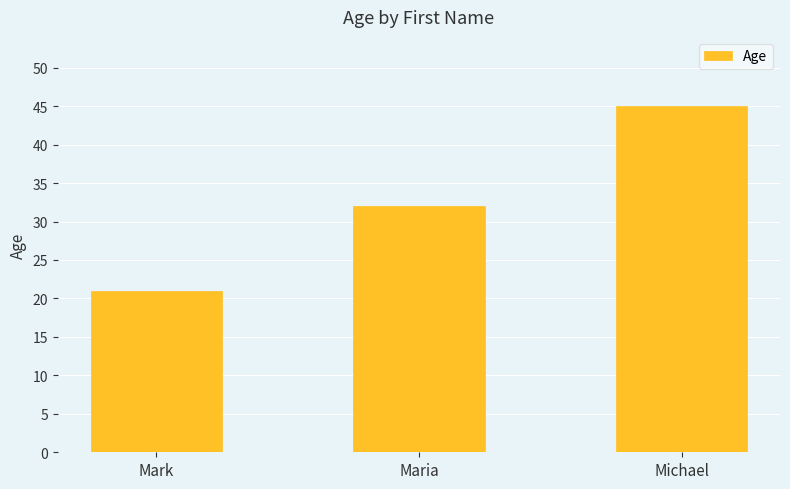

How many bars are there in total?

3